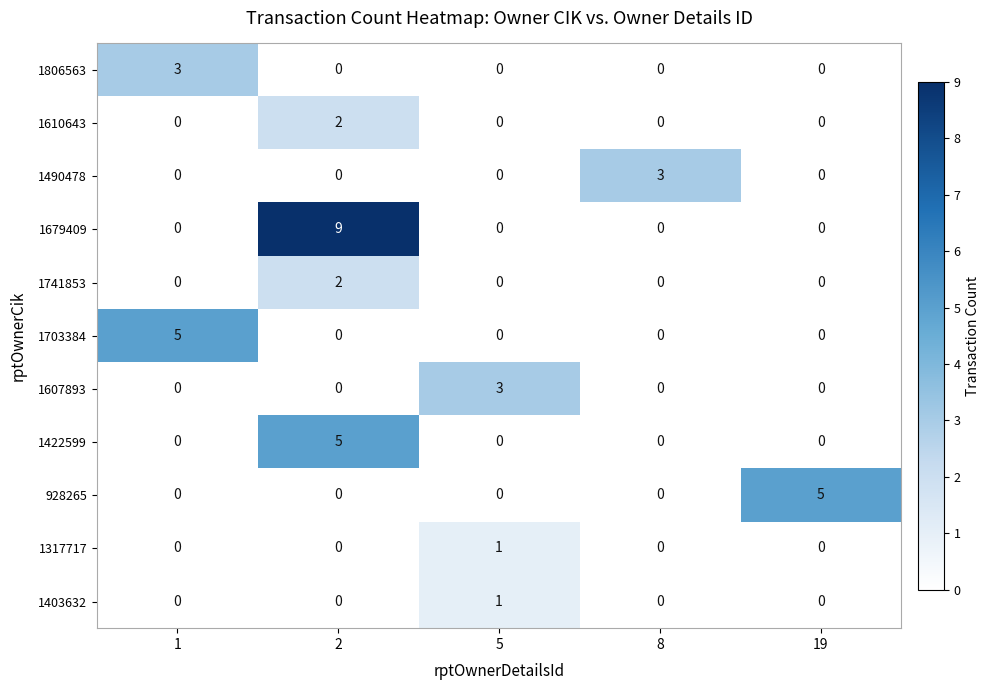

Which series has the largest range (max minus min)?

1679409